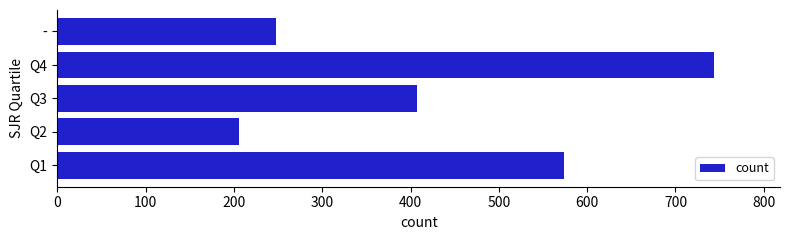

What is the approximate value at Q2?

206